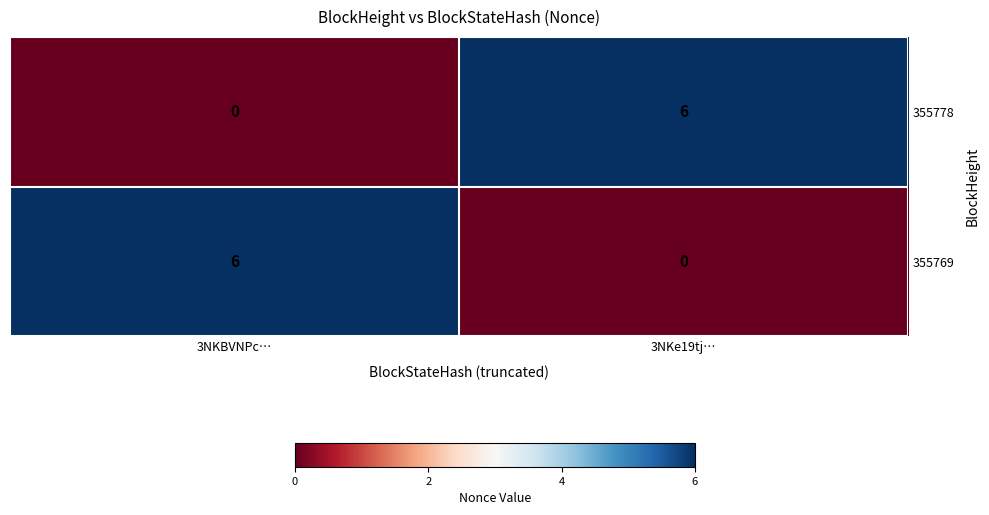

What is the difference between the maximum and minimum values in the 355769 series?

6